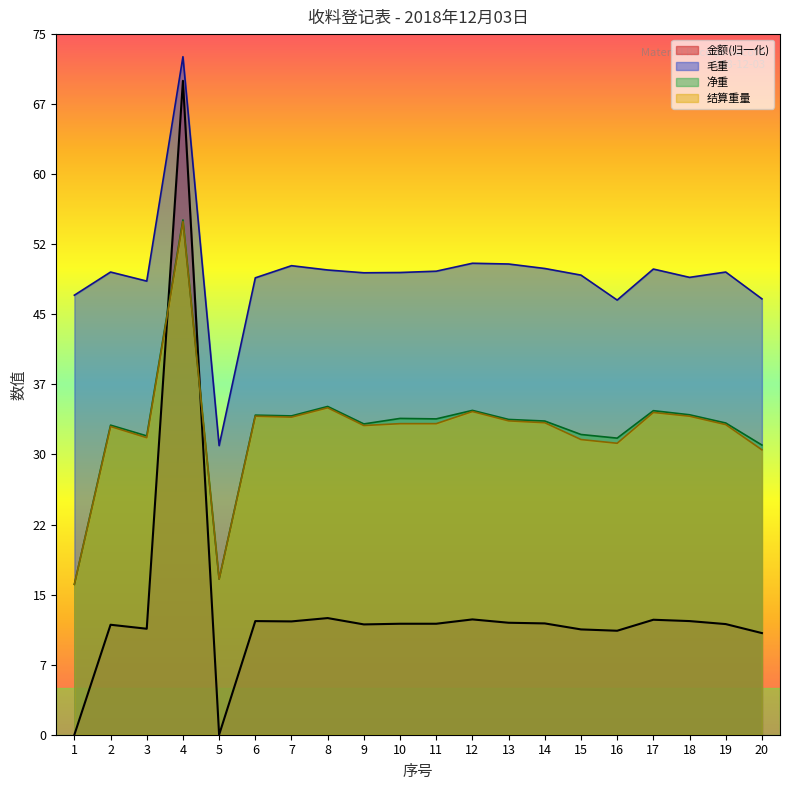

True or false: 毛重 and 净重 intersect in this chart.

False